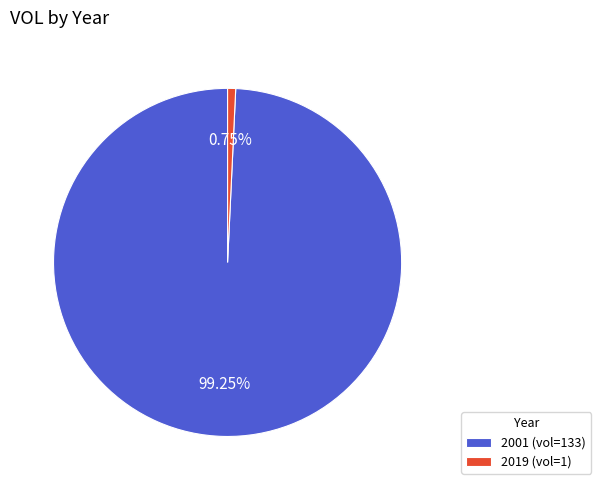

Combined, what portion of the pie is 2001 and 2019?

100.0%